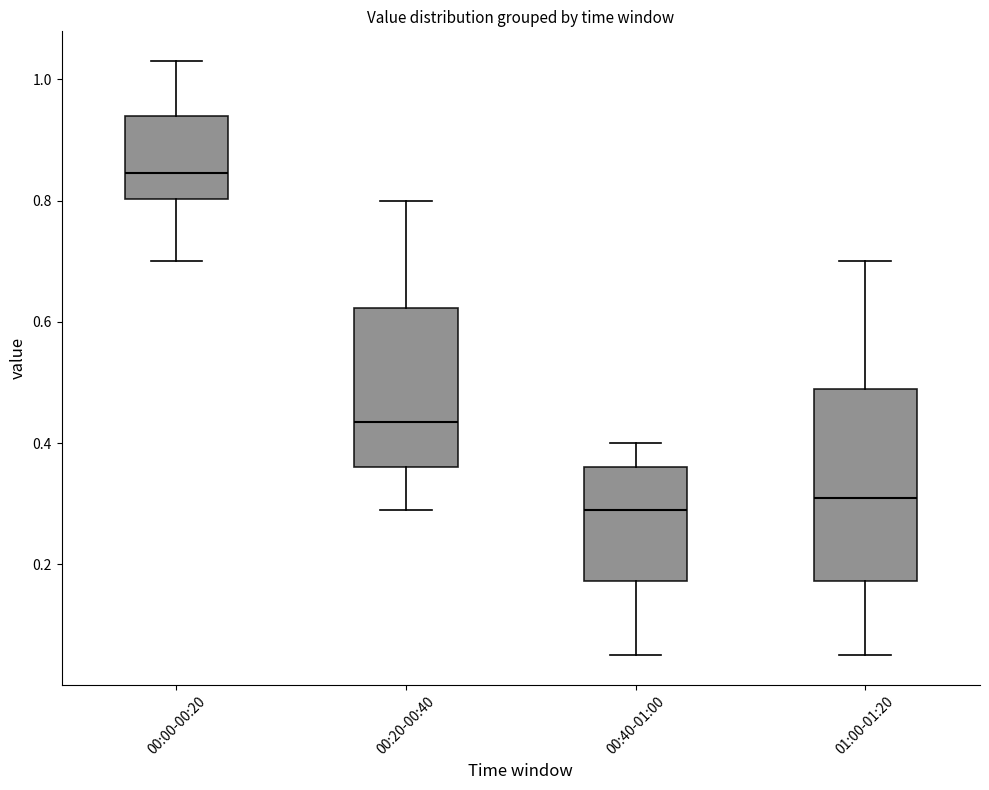

Which box is the tallest, from its lower edge to its upper edge?

01:00-01:20